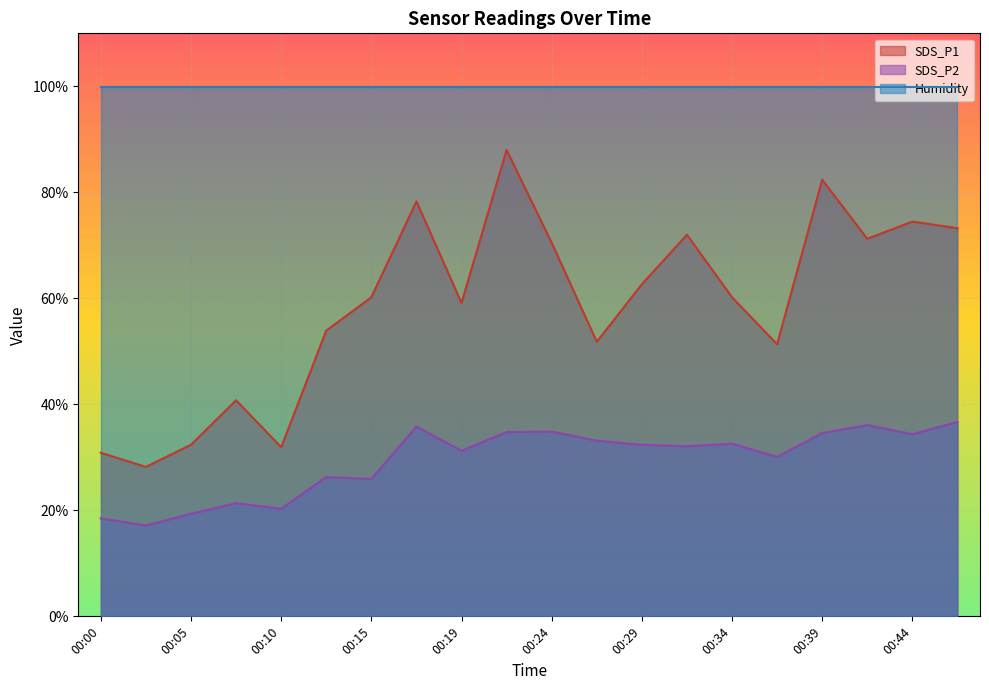

What are all the series names shown in the legend?

SDS_P1, SDS_P2, Humidity